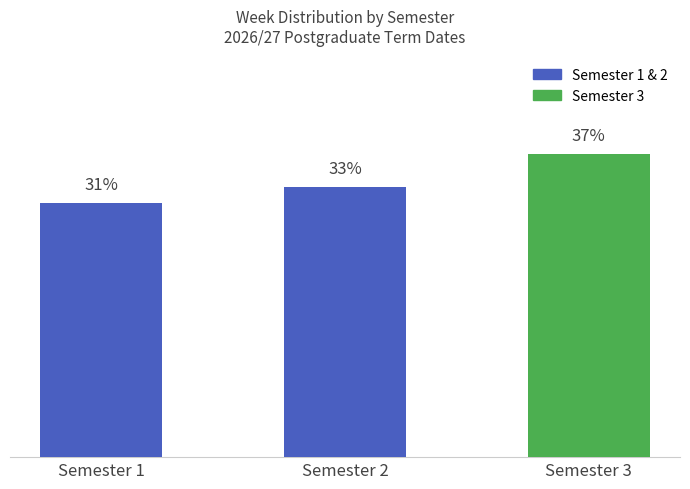

Which category has the lowest value across all series?

Semester 1